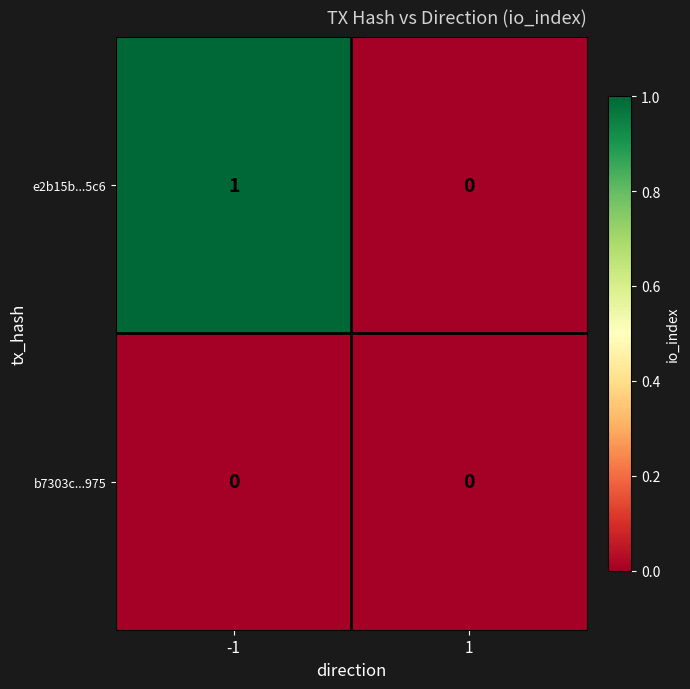

List the series in order of their peak value, lowest first.

b7303c...975, e2b15b...5c6